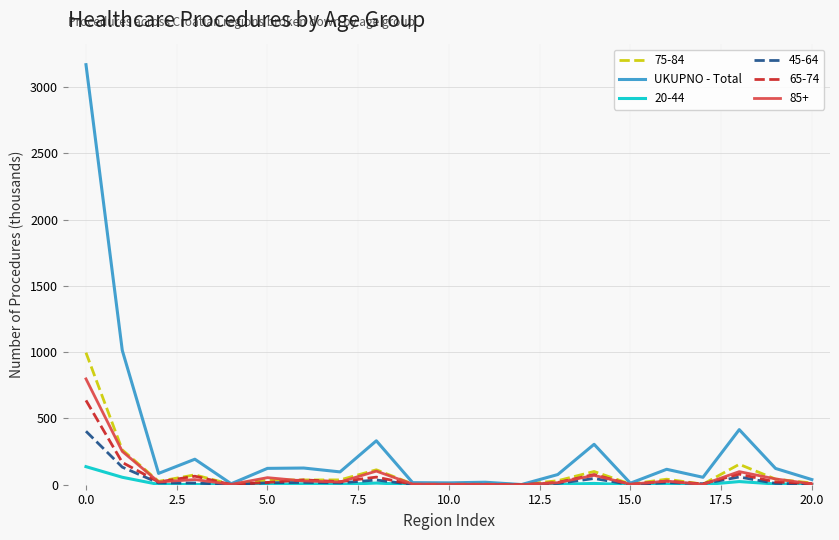

Which series has the widest spread of values?

UKUPNO - Total